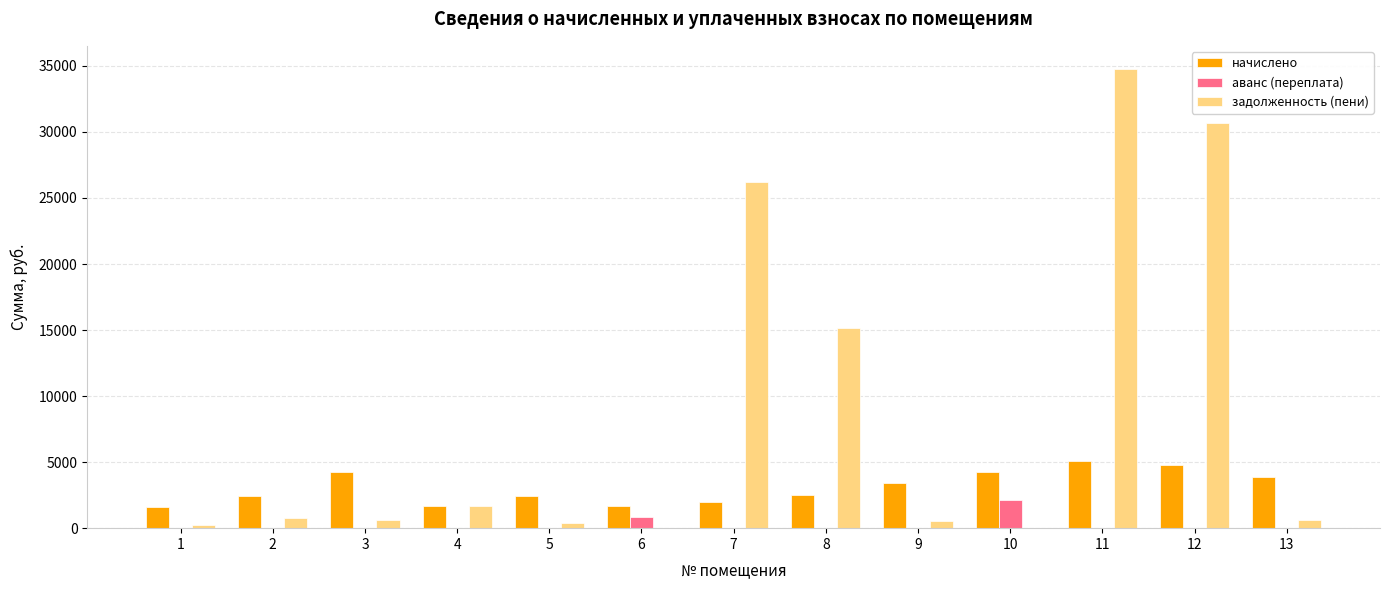

At which category is the sum across all series the highest?

11